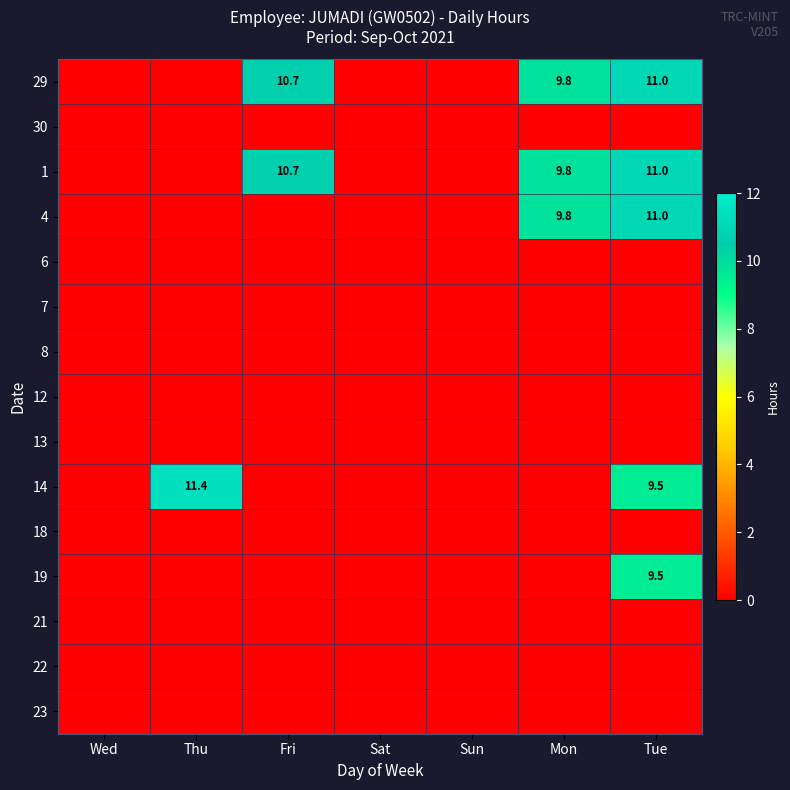

The 29 series shows 0.0 at Sat. True or false?

True